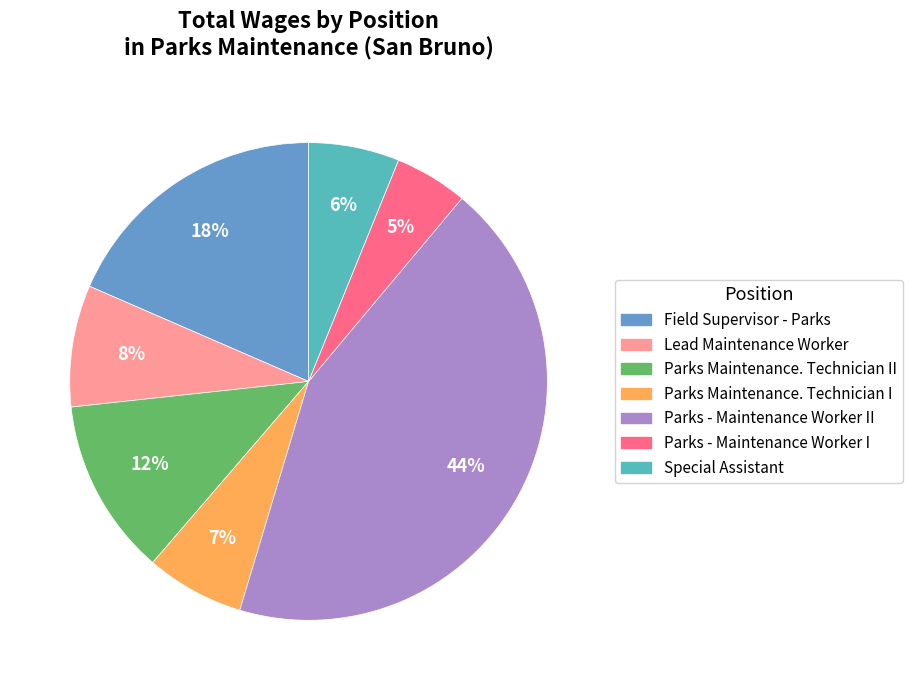

Is the sum of Parks Maintenance. Technician II and Parks - Maintenance Worker II greater than half?

Yes